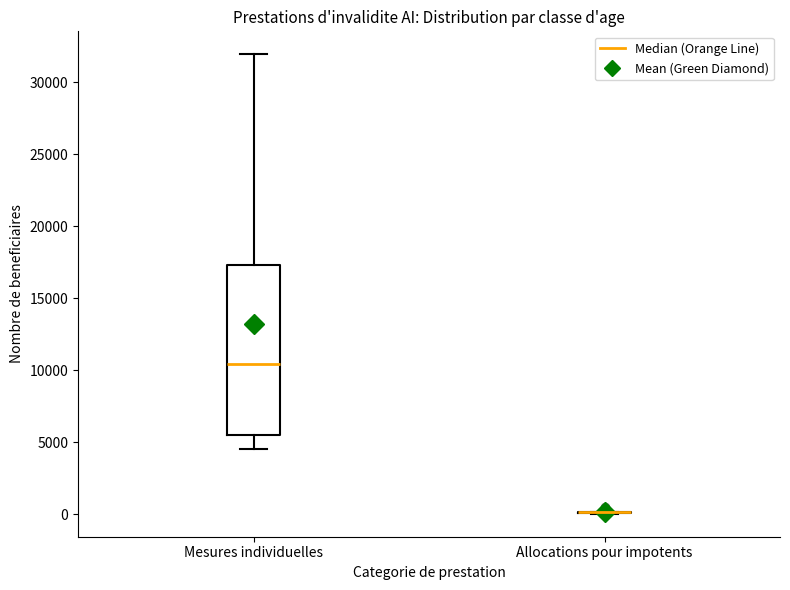

Which box is the tallest, from its lower edge to its upper edge?

Mesures individuelles